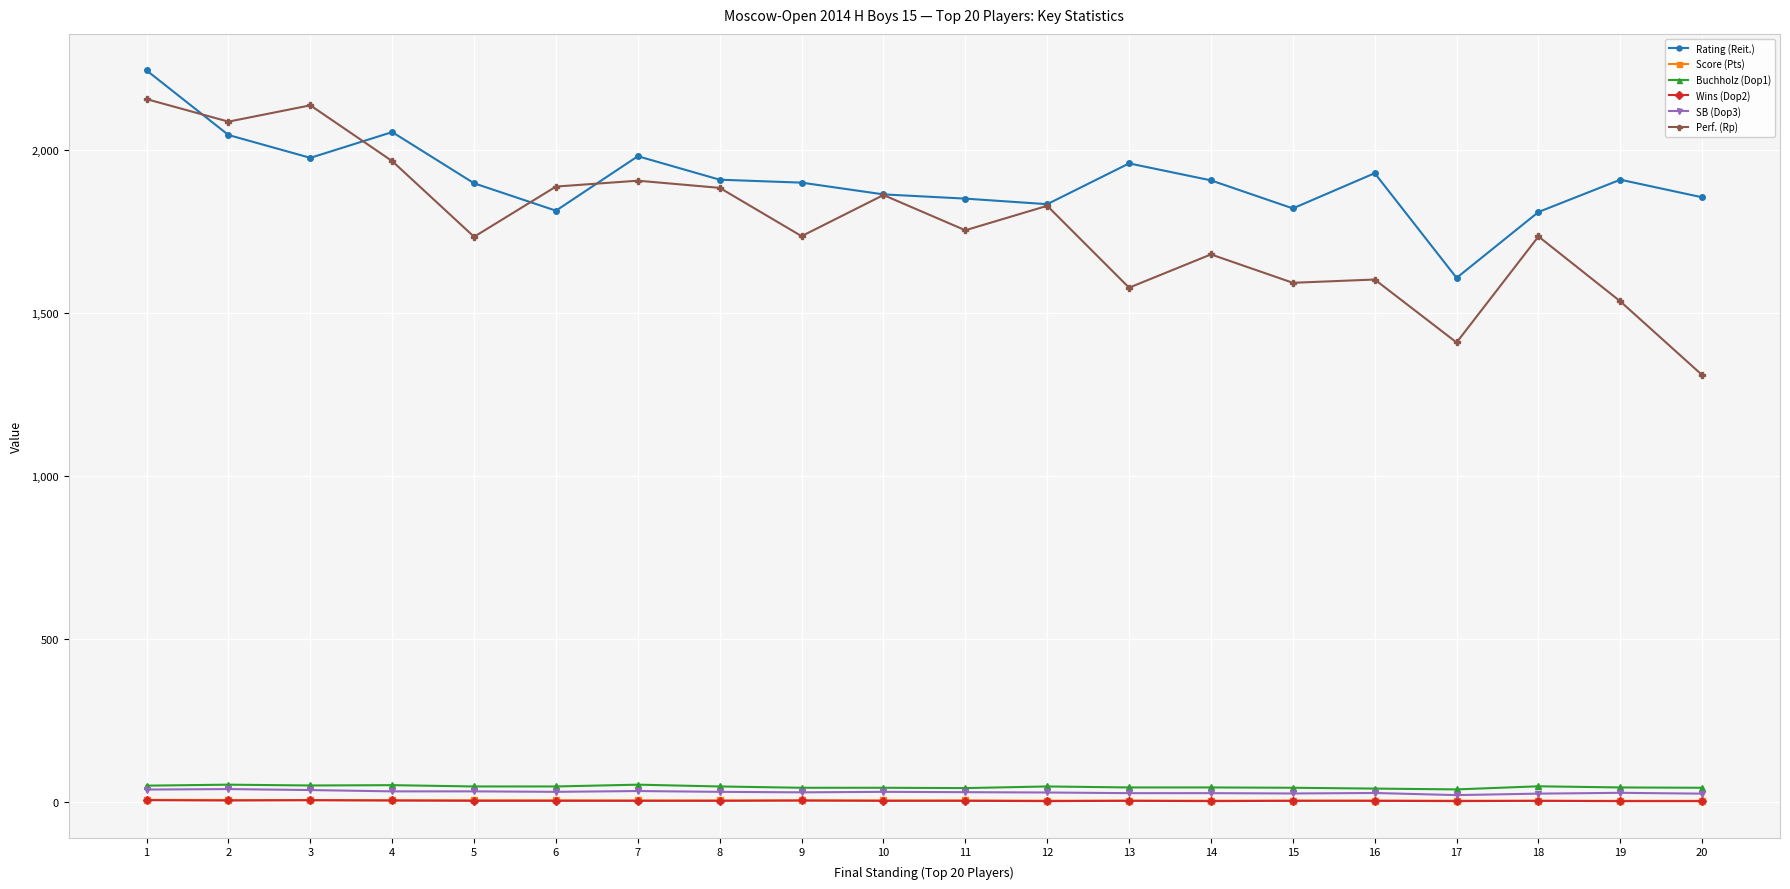

What is the minimum value shown in the chart?

4.0